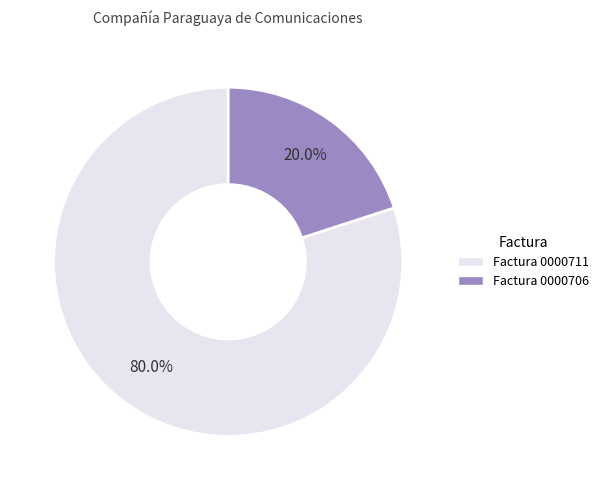

What percentage is NOT represented by Factura 0000706?

80.0%